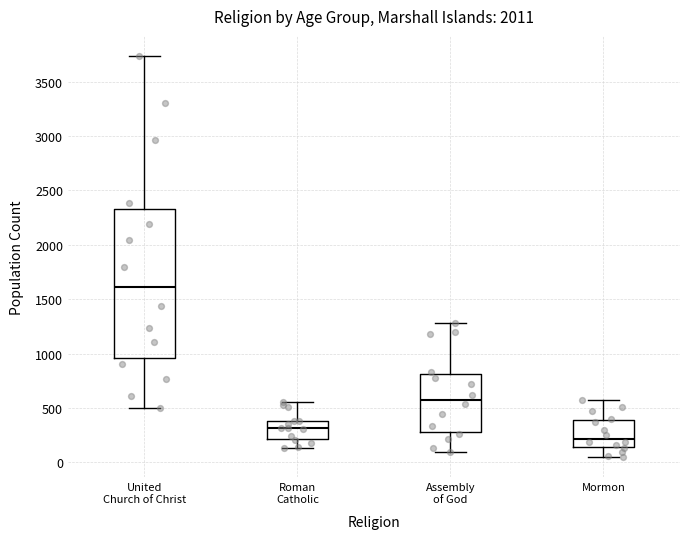

Reading left to right, transcribe this box plot: for each box, give where its median line is, the range the box spans, and where its two whiskers end, as read against the y-axis. The values are not printed on the chart, so give them approximately, as read against the axis.

United Church of Christ: median 1600, box 950 to 2350, whiskers 500 to 3750
Roman Catholic: median 300, box 200 to 400, whiskers 150 to 550
Assembly of God: median 600, box 300 to 800, whiskers 100 to 1300
Mormon: median 200, box 150 to 400, whiskers 50 to 550